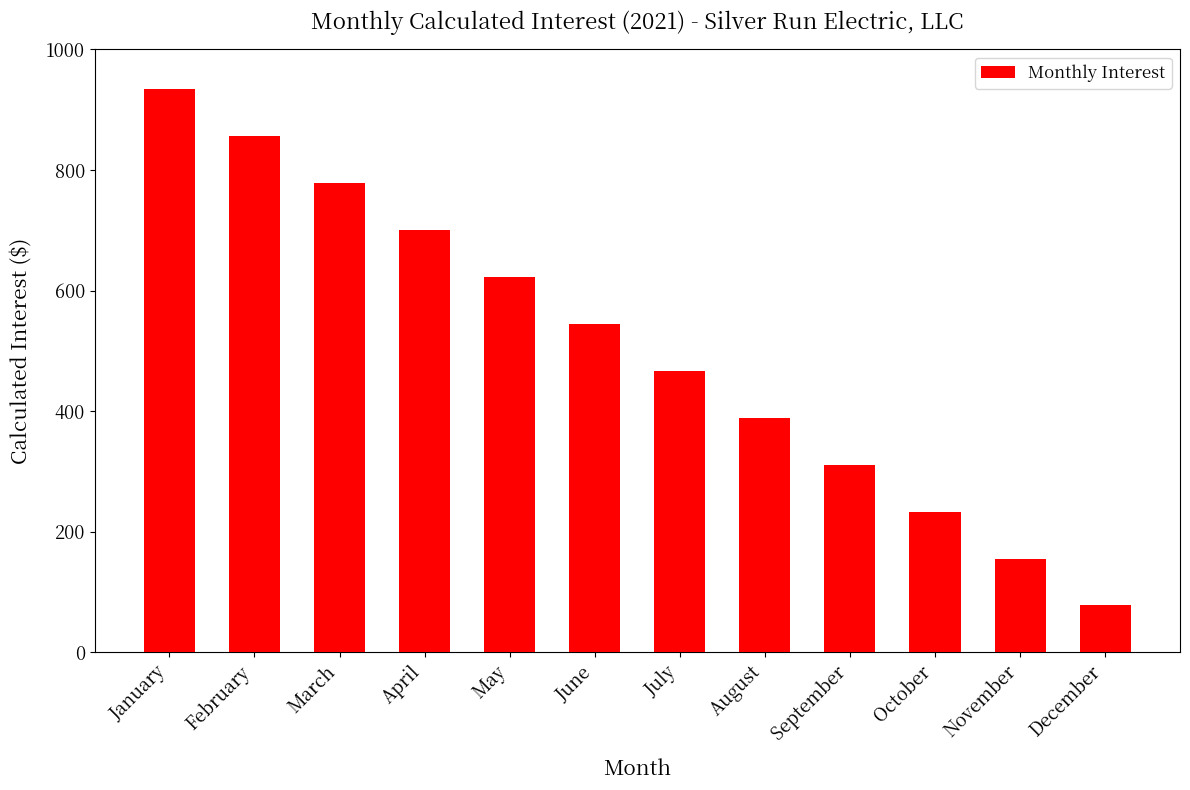

The value at November is 204.0. True or false?

False